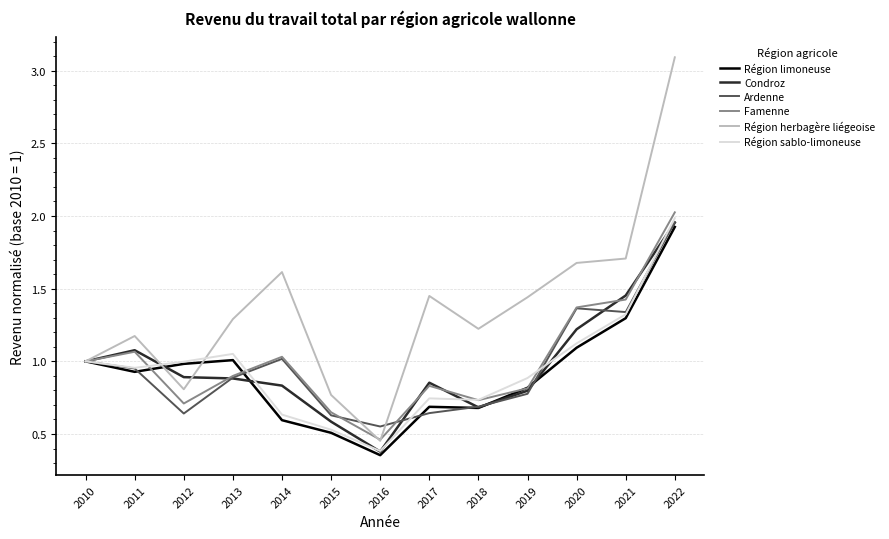

Which series has the largest range (max minus min)?

Région herbagère liégeoise